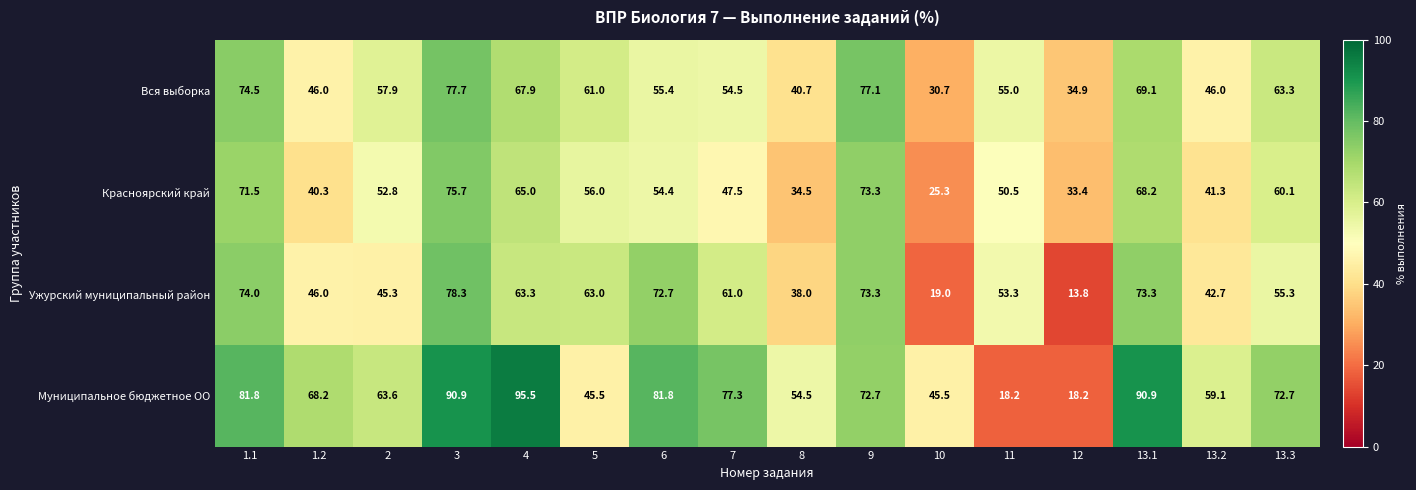

At which label does Красноярский край first exceed 54?

1.1